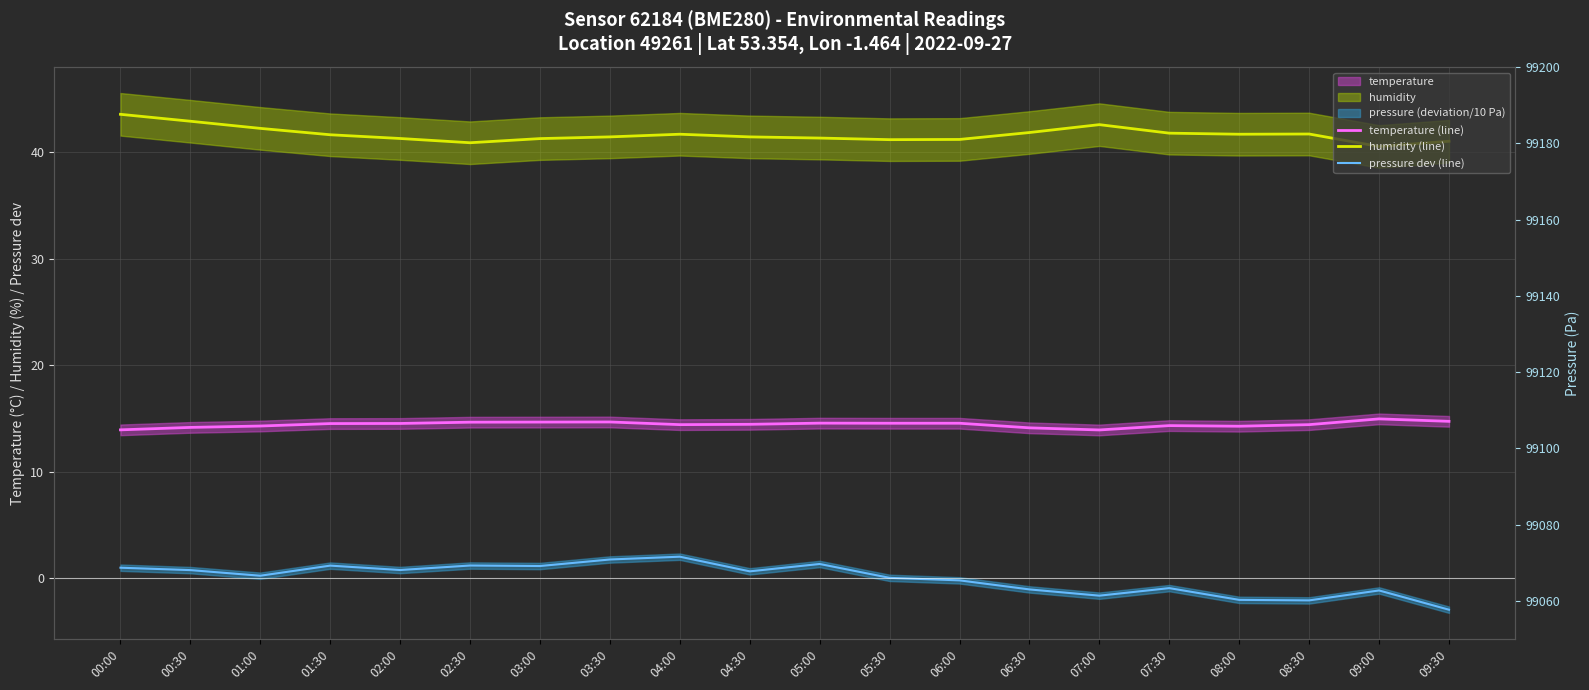

Read the temperature (line) value at 04:00.

14.4